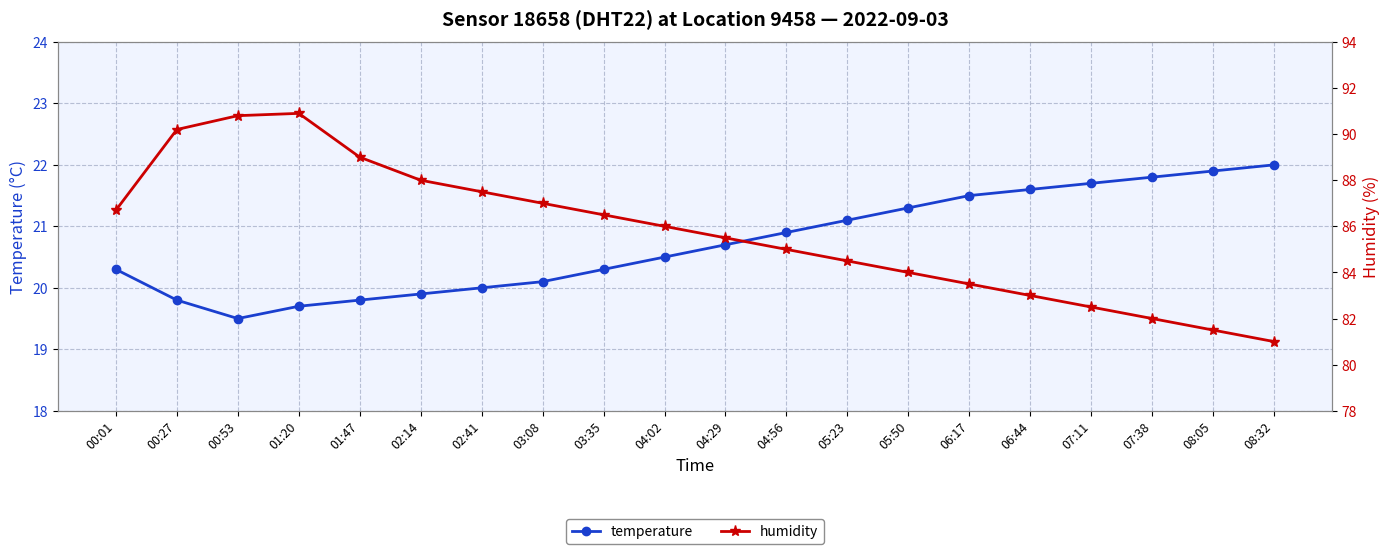

What is the spread (max minus min) of values at 08:05?

59.6